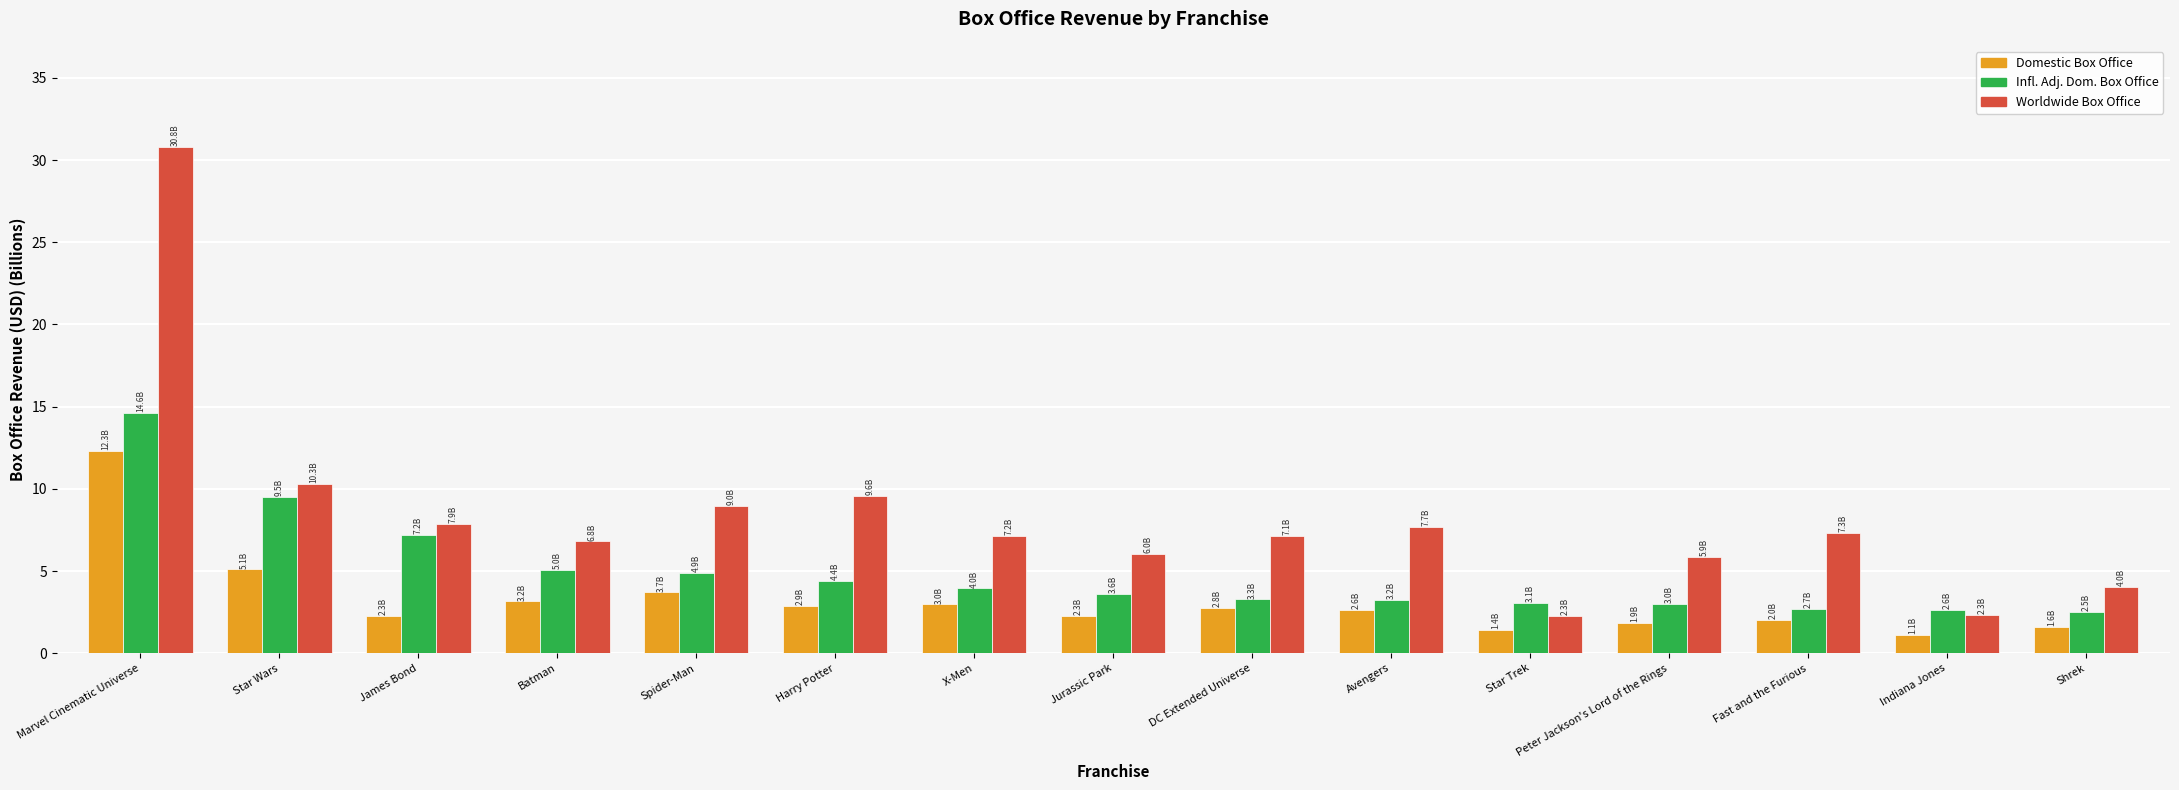

Where does the Domestic Box Office series first go above 2?

Marvel Cinematic Universe